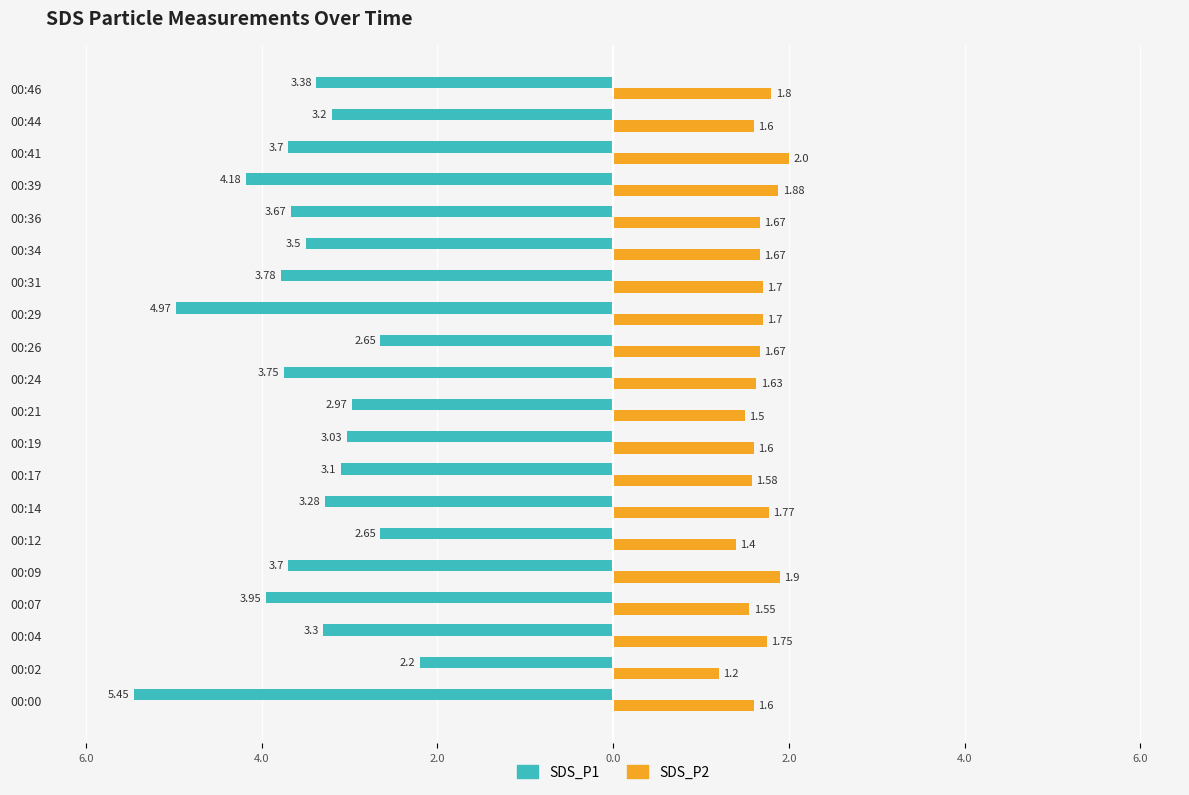

Which series has the largest range (max minus min)?

SDS_P1